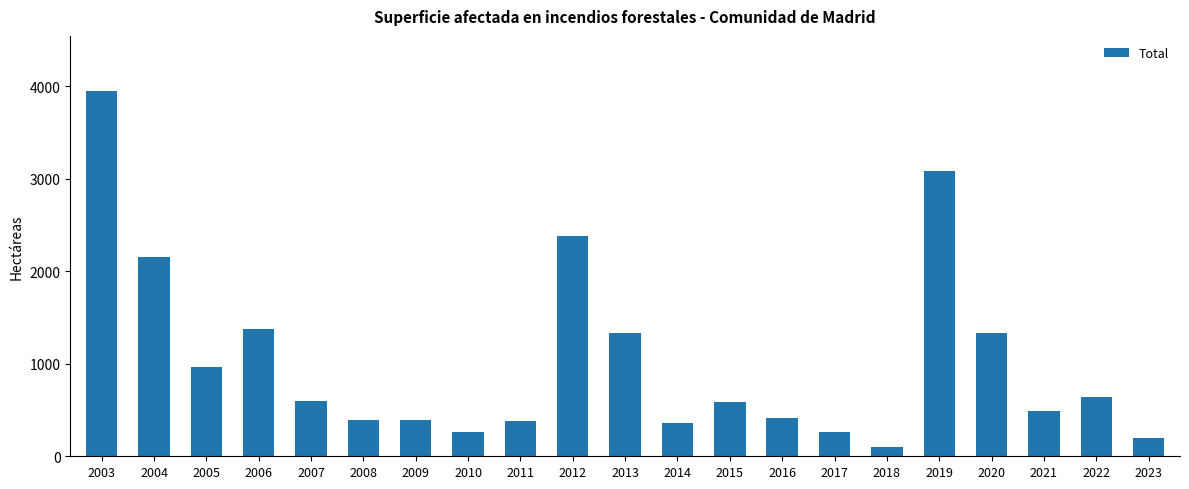

Are the bars horizontal?

No